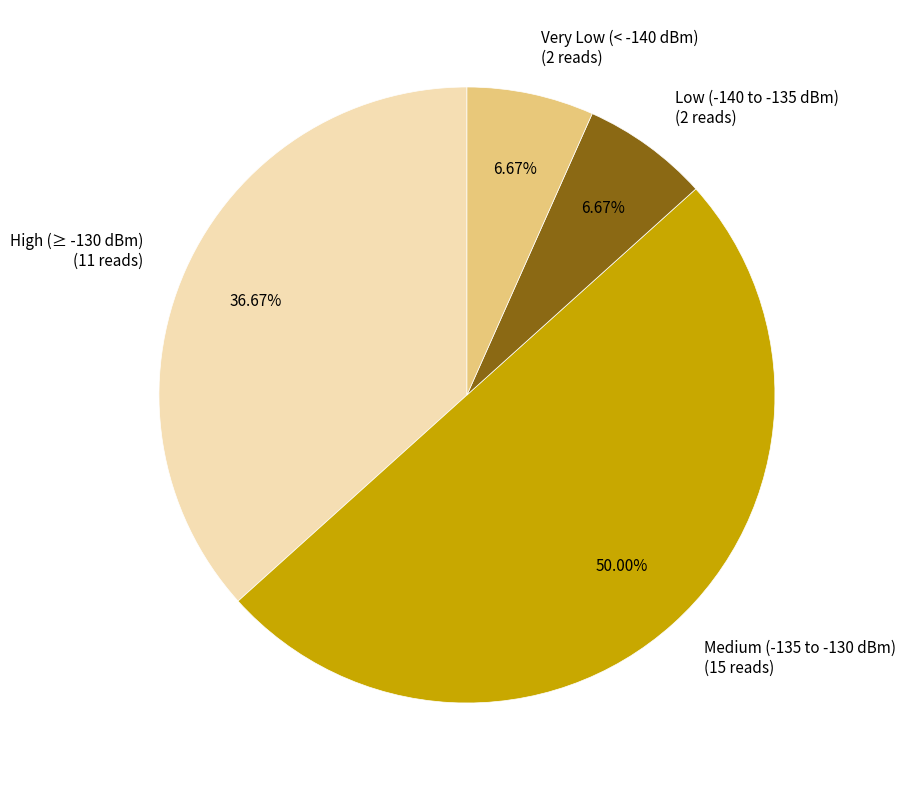

Combined, do High (≥ -130 dBm) (11 reads) and Very Low (< -140 dBm) (2 reads) account for over 50%?

No